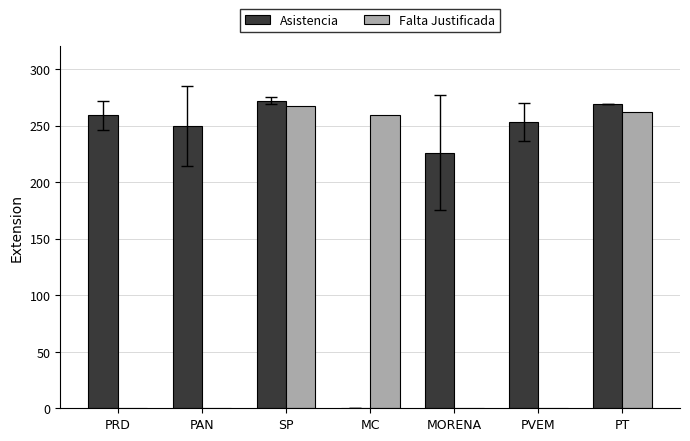

Between PRD and MORENA, which series saw the biggest shift?

Asistencia